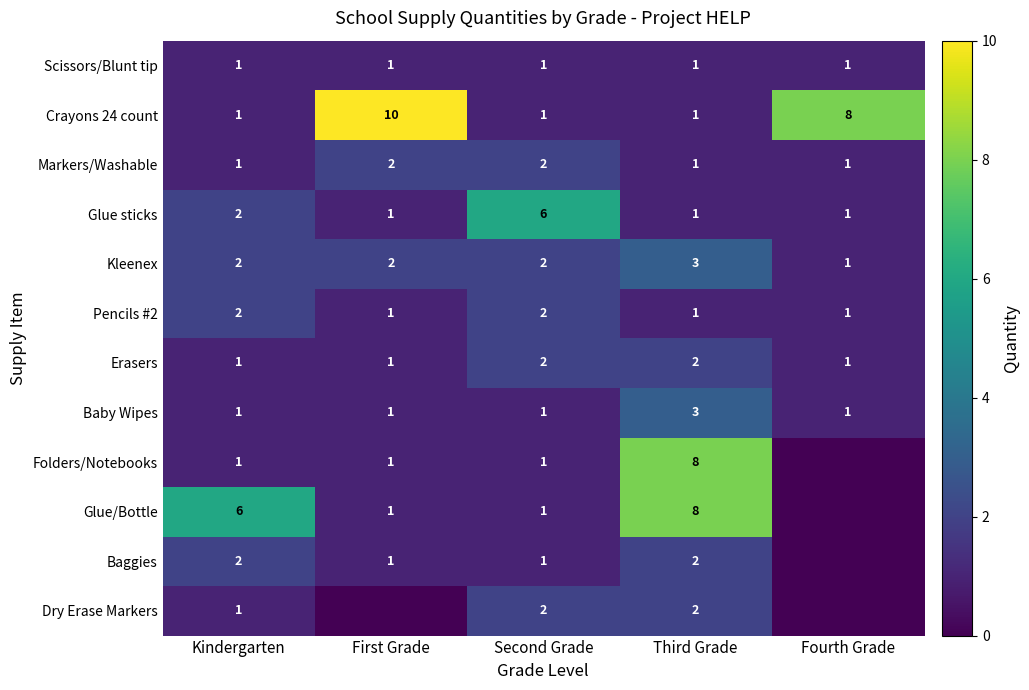

Count the number of data series in this chart.

12